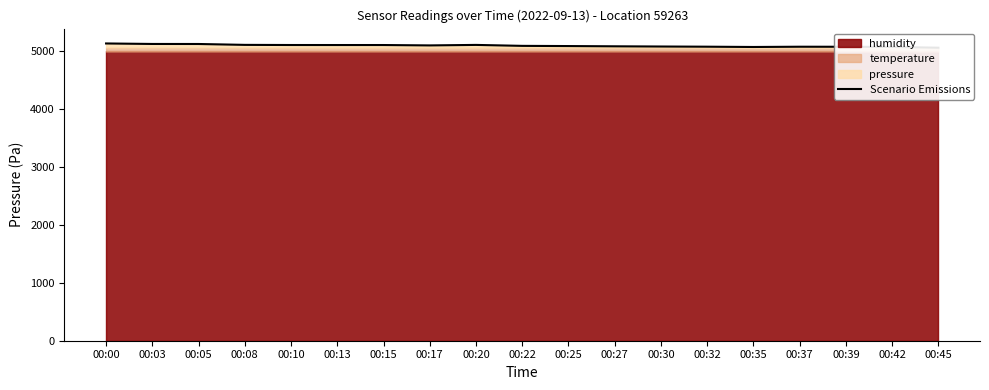

What is the change in value from 00:08 to 00:13?

-2.8